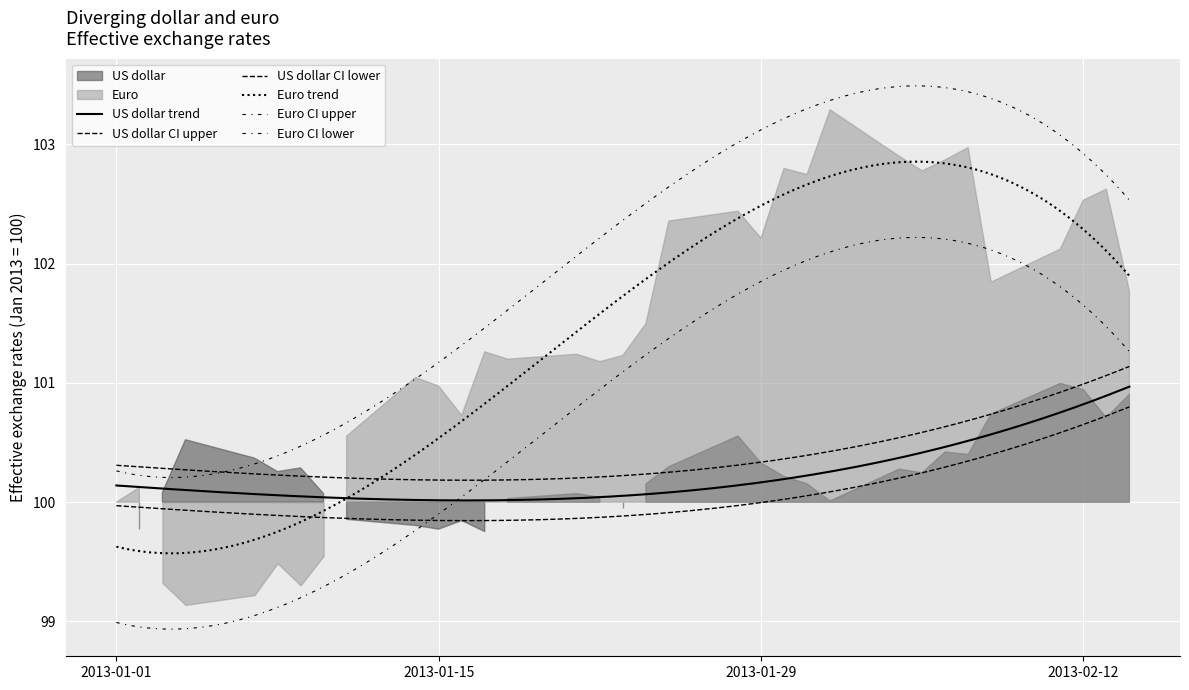

What is the sum of the us_dollar values at 3 and 14?

200.6